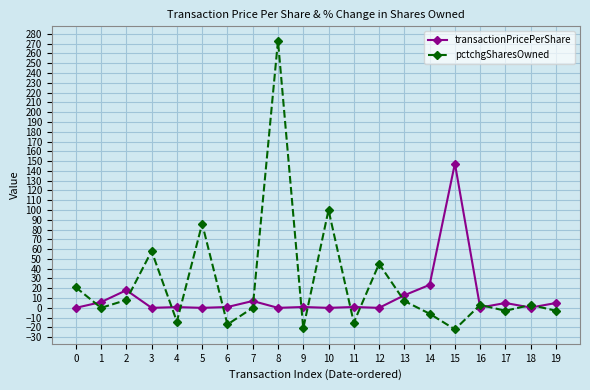

Which series has the largest range (max minus min)?

pctchgSharesOwned